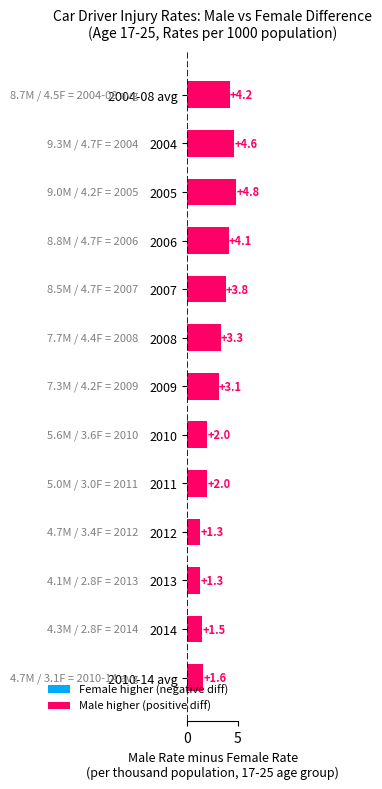

What is the maximum value shown in the chart?

4.8